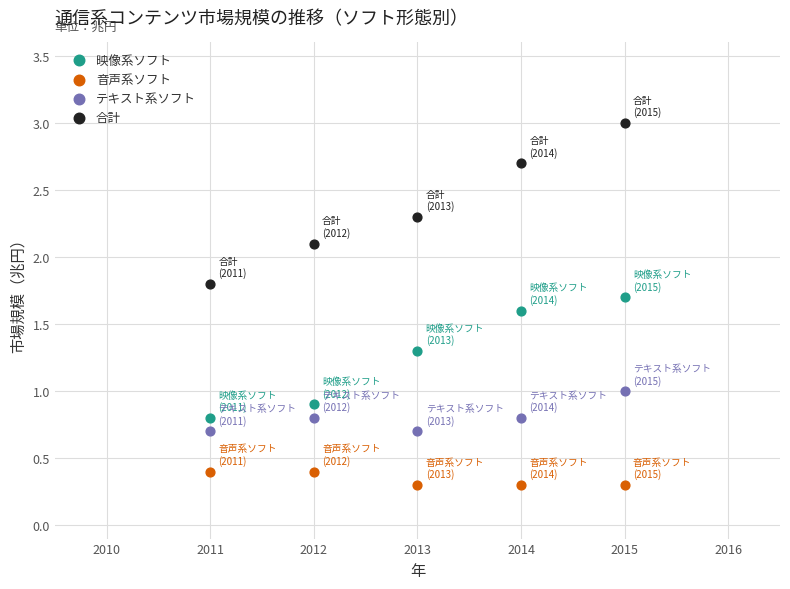

Which series reaches the maximum Y coordinate?

合計